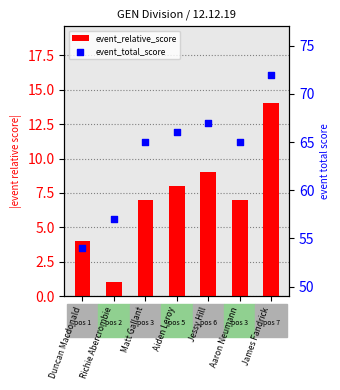

Which series has the largest total across all categories?

event_total_score